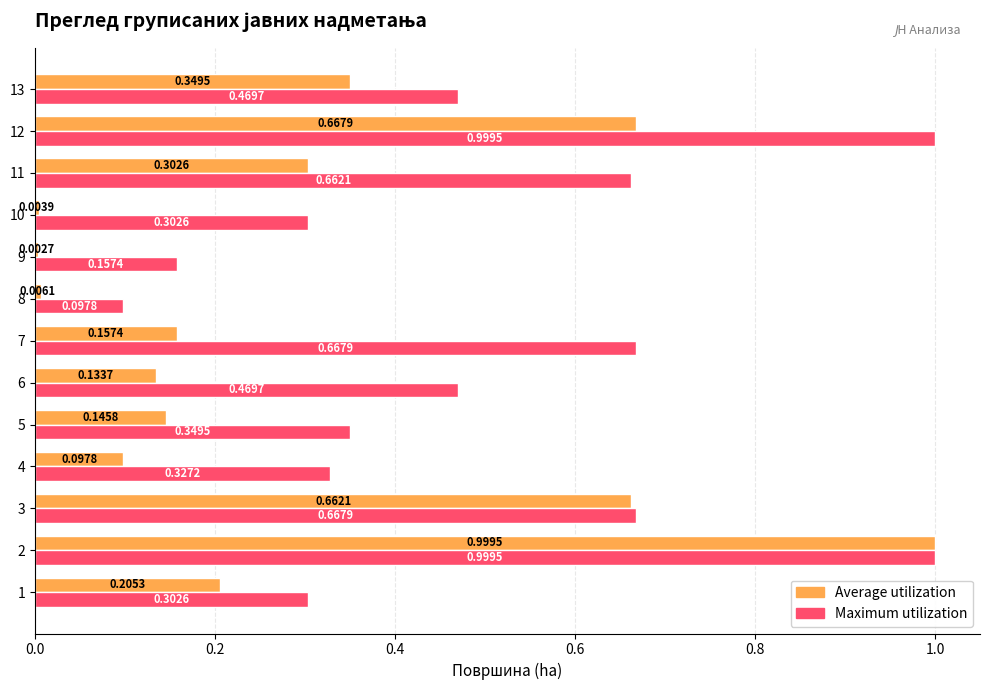

Which series has the largest total across all categories?

Maximum utilization